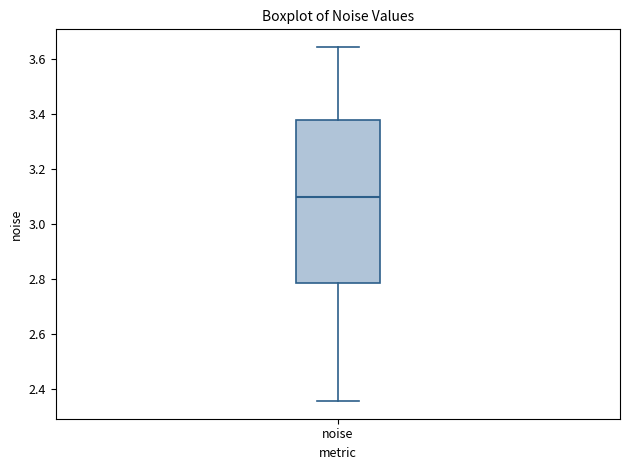

Where does the lower whisker of the box for noise end on the y-axis? The values are not printed on the chart, so give them approximately, as read against the axis.

2.36